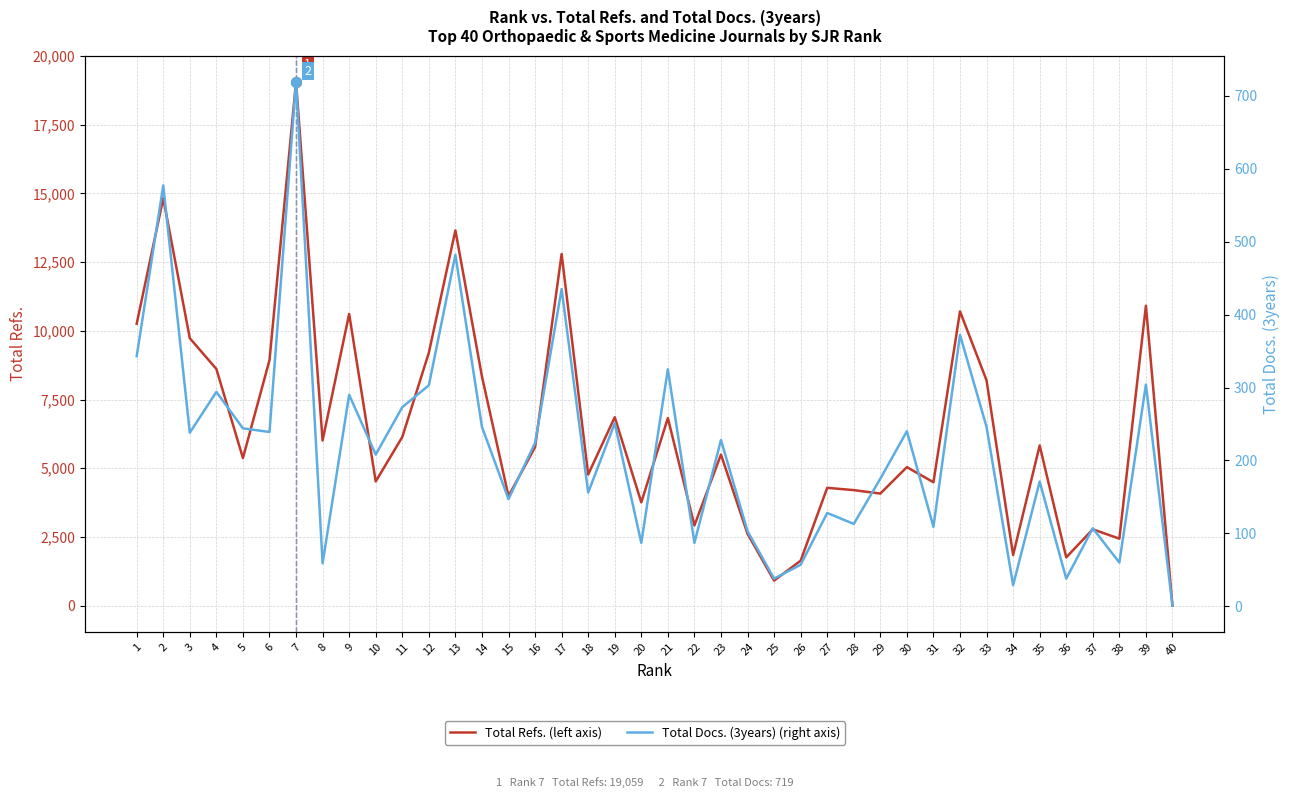

List the labels in order of Total Docs. (3years) (right axis) value, largest first.

7, 2, 13, 17, 32, 1, 21, 39, 12, 4, 9, 11, 19, 14, 33, 5, 30, 6, 3, 23, 16, 10, 29, 35, 18, 15, 27, 28, 31, 37, 24, 20, 22, 38, 8, 26, 25, 36, 34, 40